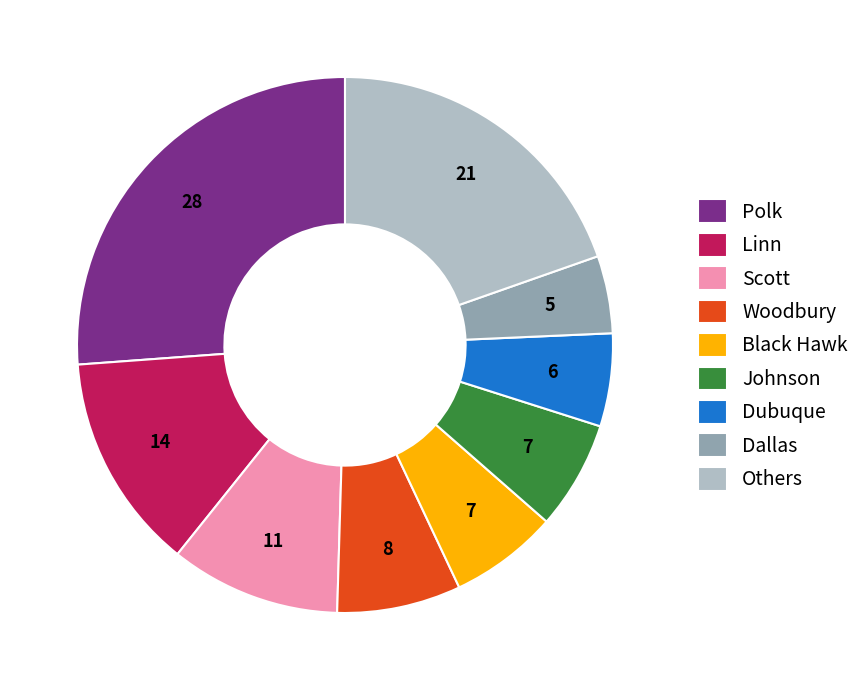

What is the ratio of the value at Linn to the value at Scott?

1.3